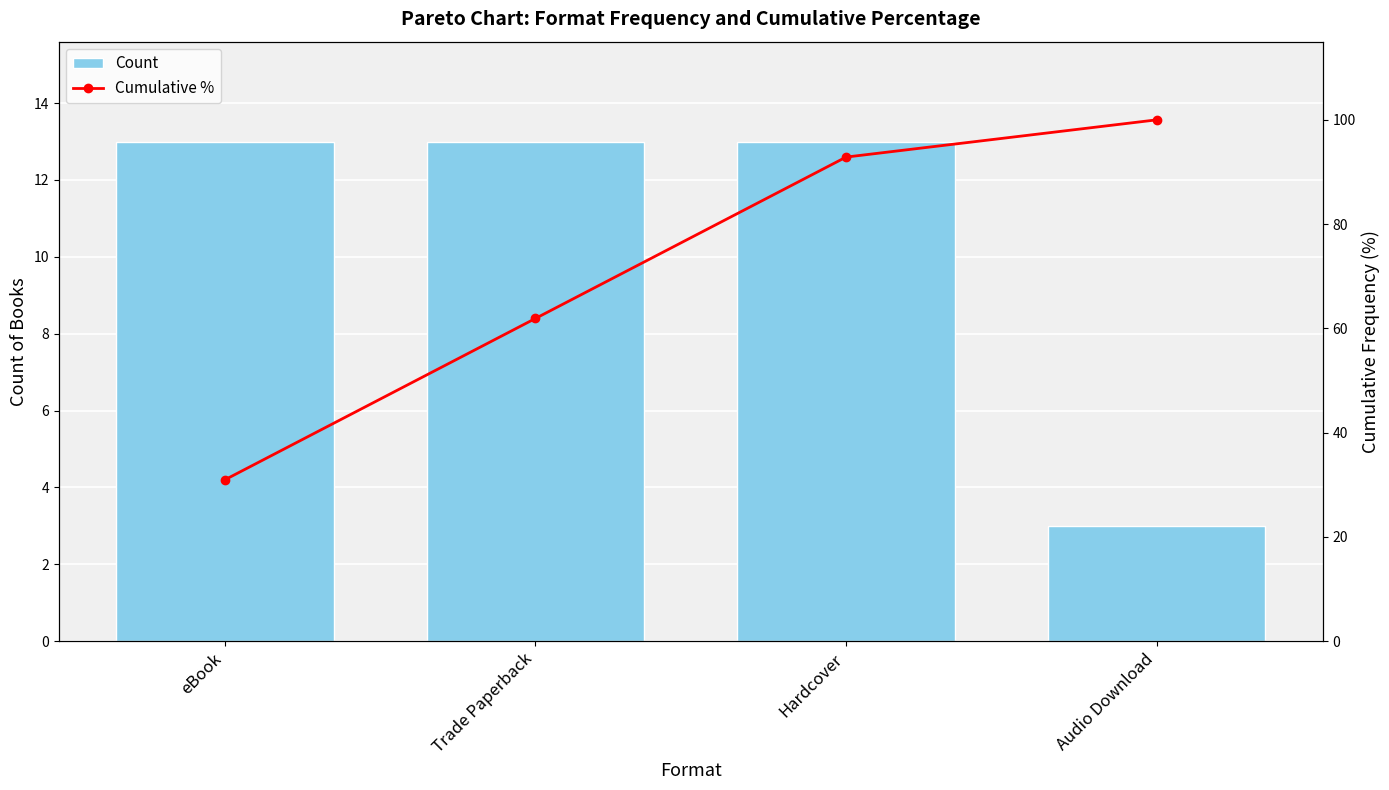

How many Count values are between 13 and 14?

3